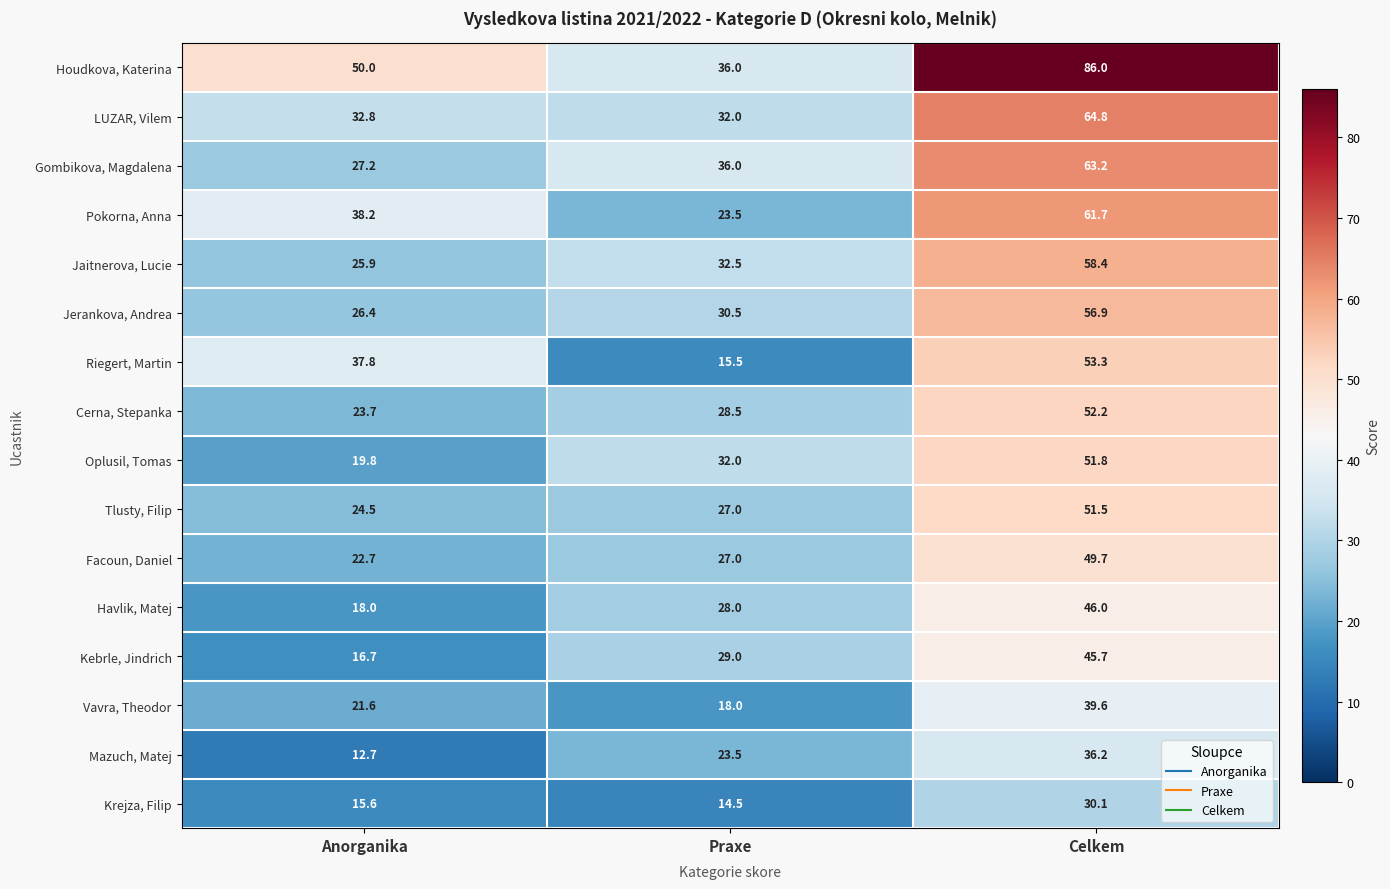

At which label is Havlik, Matej closest to 32?

Praxe